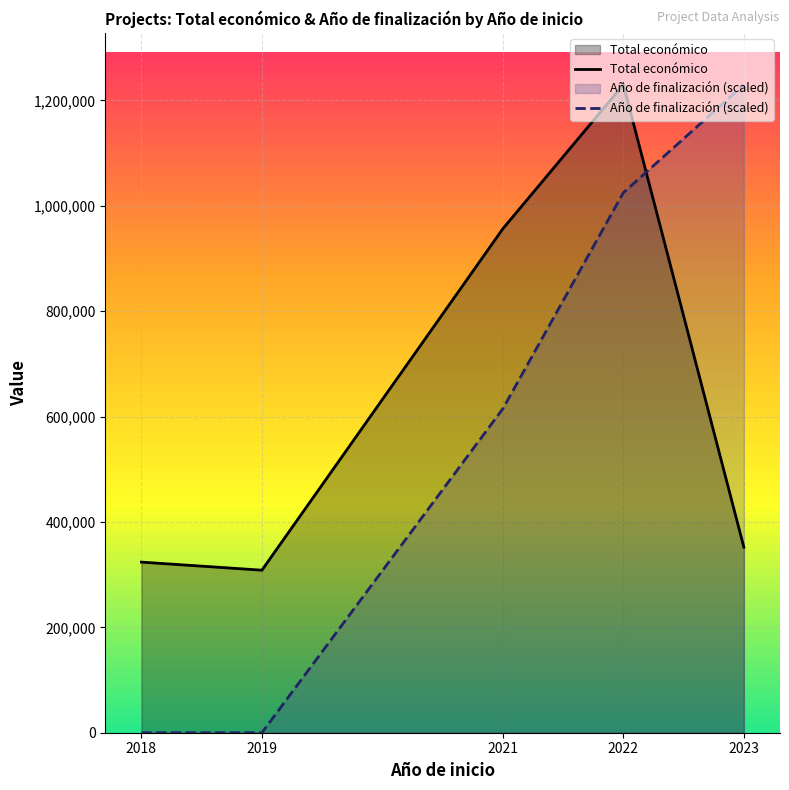

Rank the series by their maximum value, from lowest to highest.

Total económico, Año de finalización (scaled)